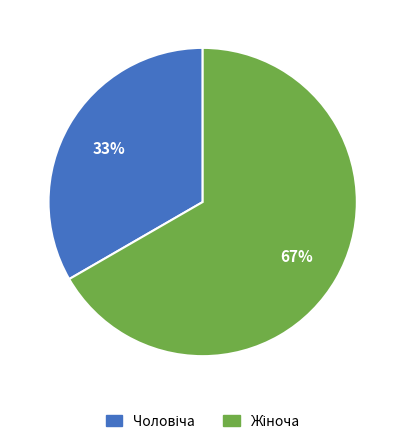

To the nearest percent, what is the average slice percentage?

50%